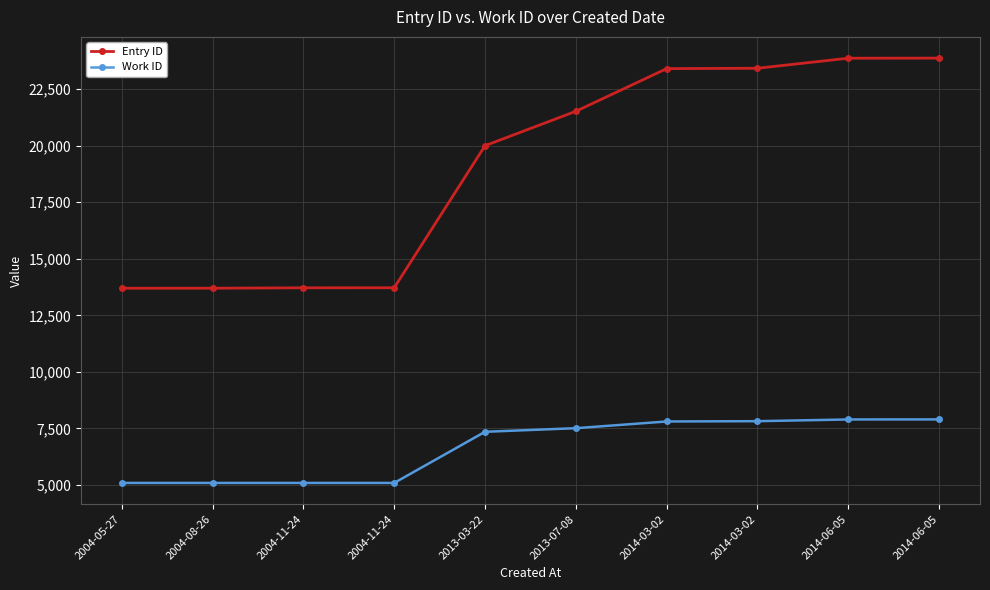

What are all the series names shown in the legend?

Entry ID, Work ID